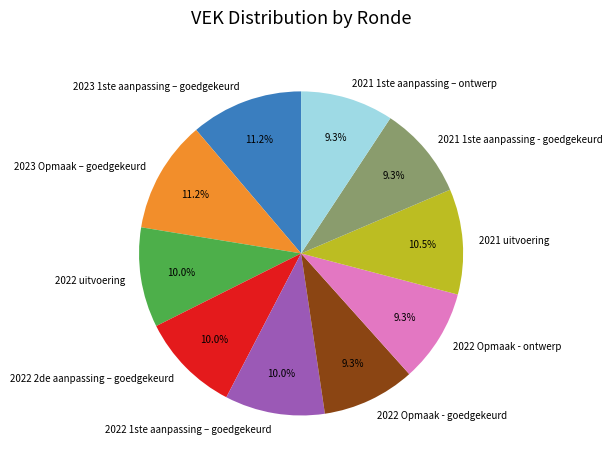

The 2022 2de aanpassing – goedgekeurd slice represents 10% of the pie. True or false?

True